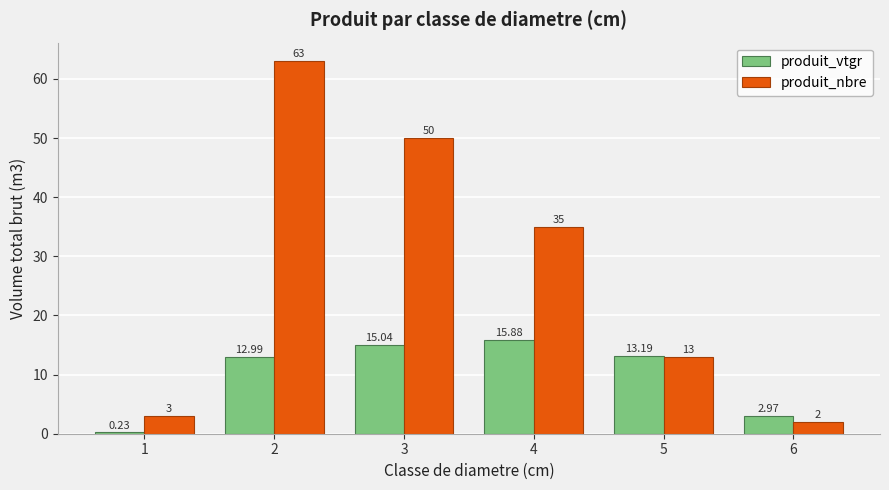

What is the sum of all produit_nbre values?

166.0